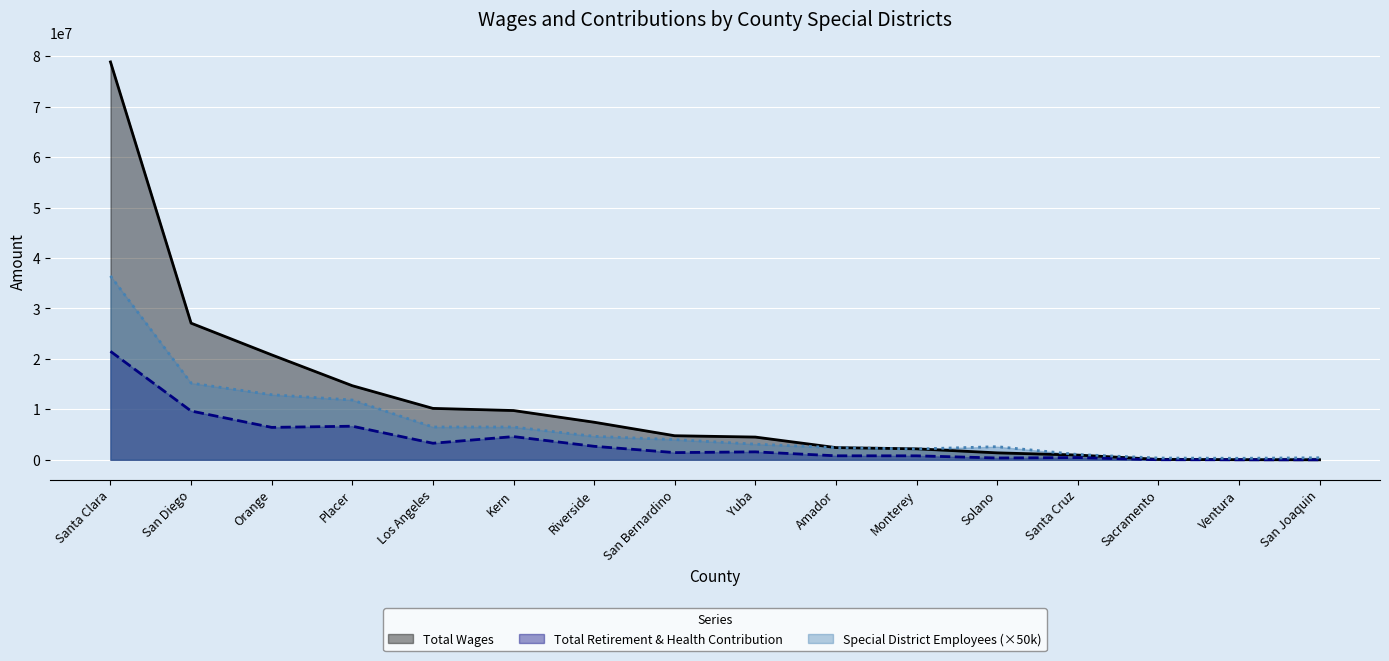

True or false: Total Retirement & Health Contribution has more than 2 points higher than both neighbors.

True